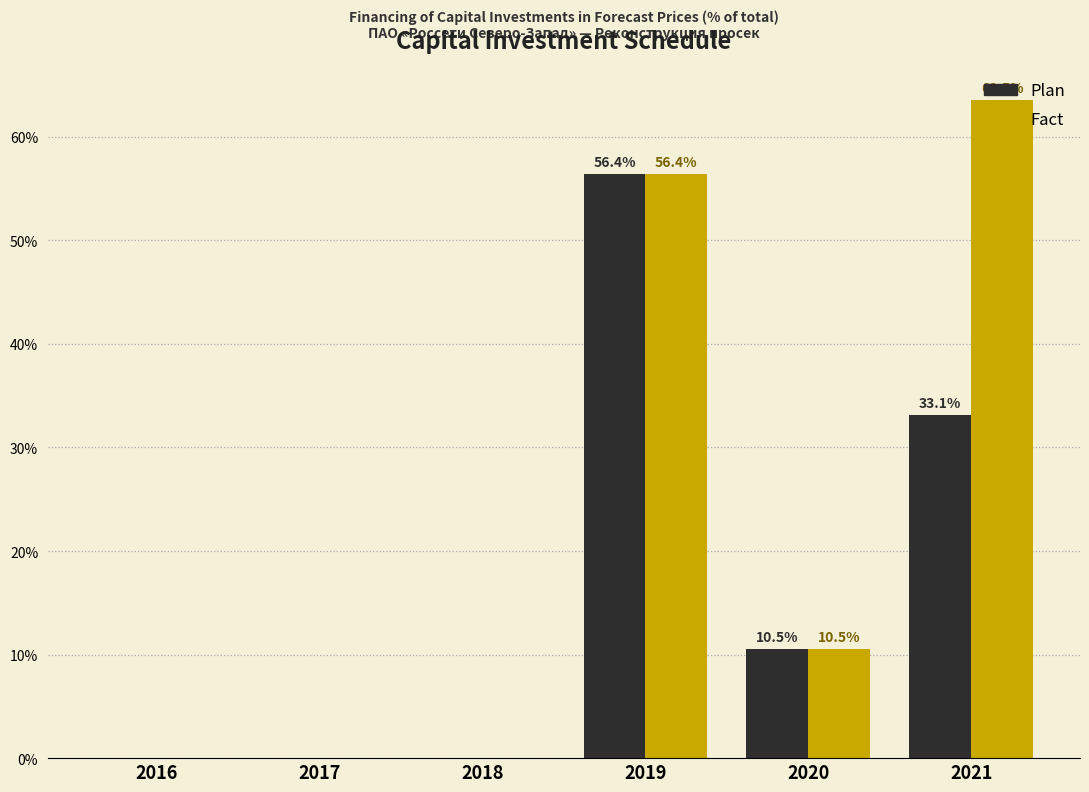

What is the average value of the Fact series?

21.7